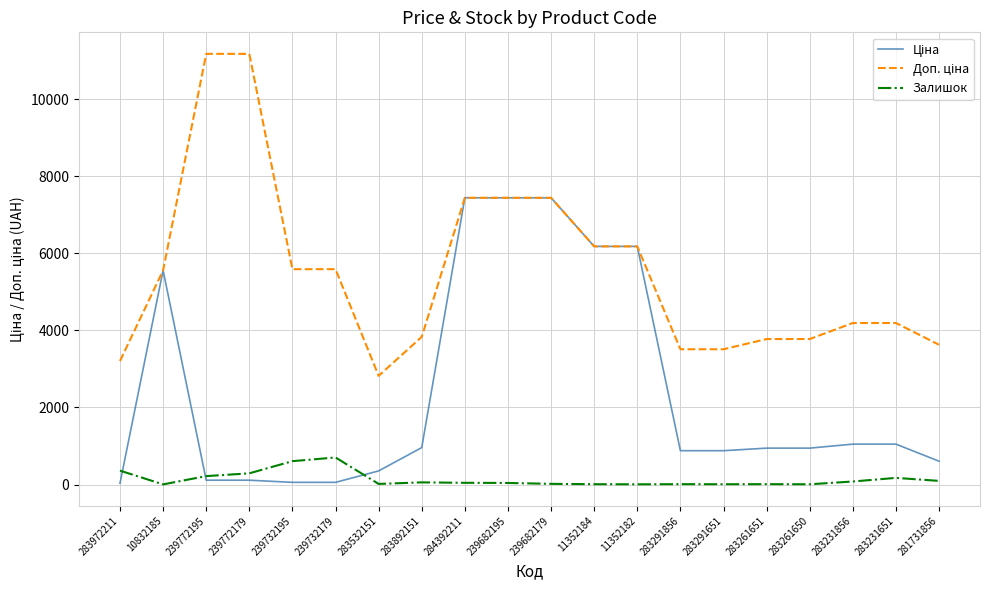

What is the greatest value displayed?

11182.0